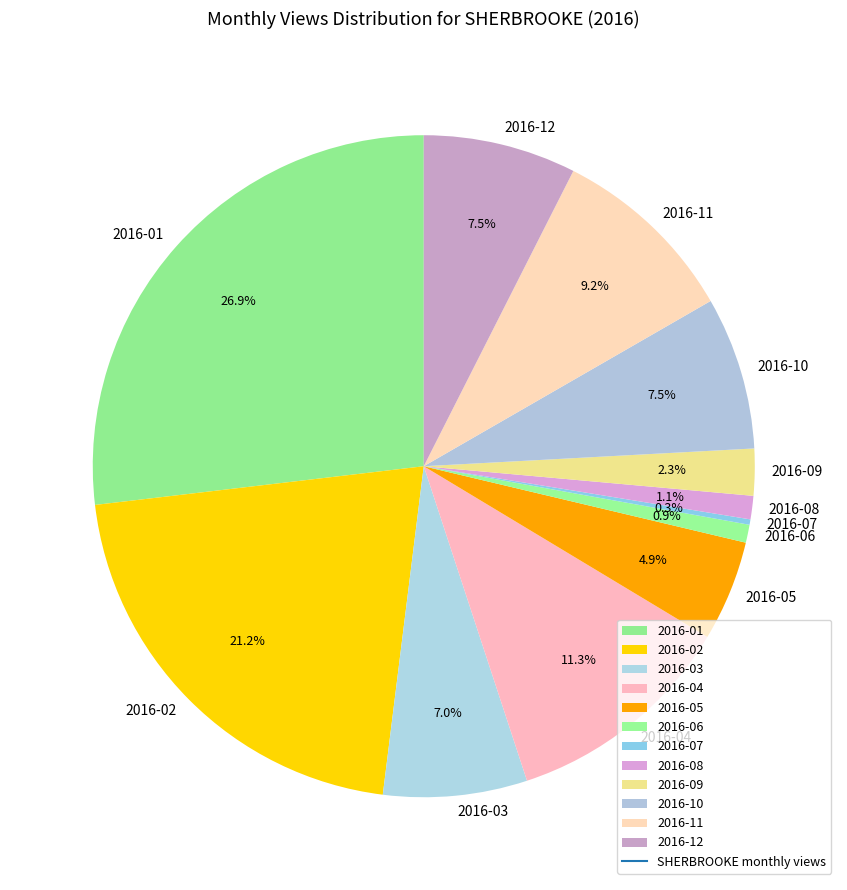

Which slice is the largest?

2016-01